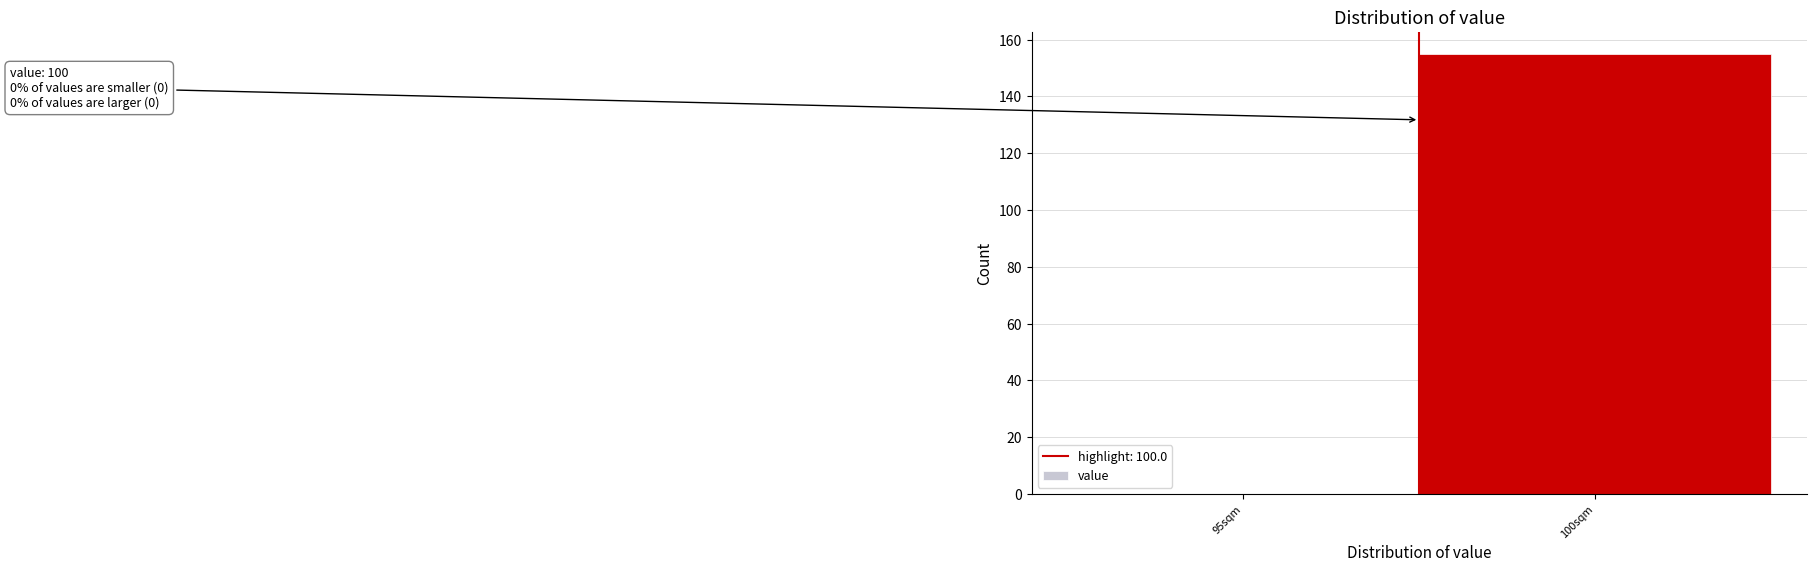

Reading left to right, extract all data points from this chart.

95sqm=0	100sqm=155